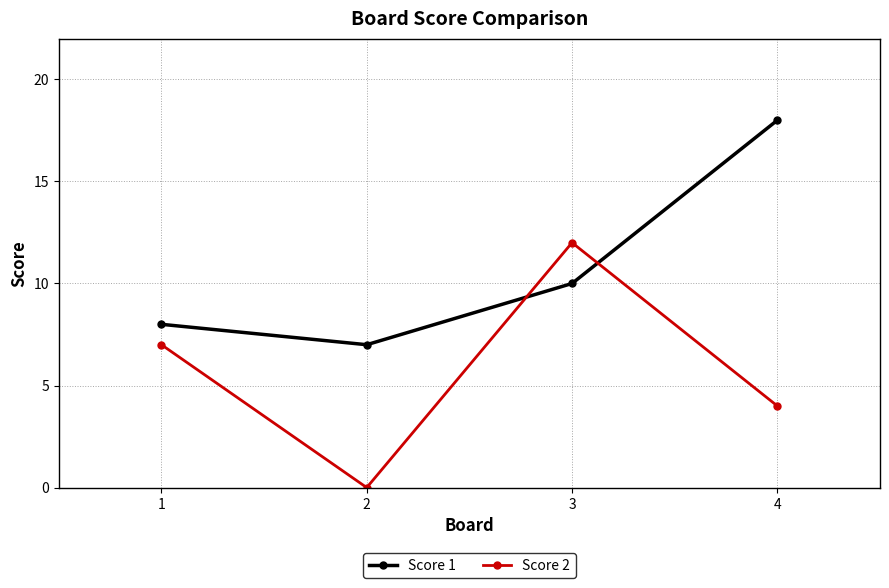

How many times do Score 1 and Score 2 cross each other?

2